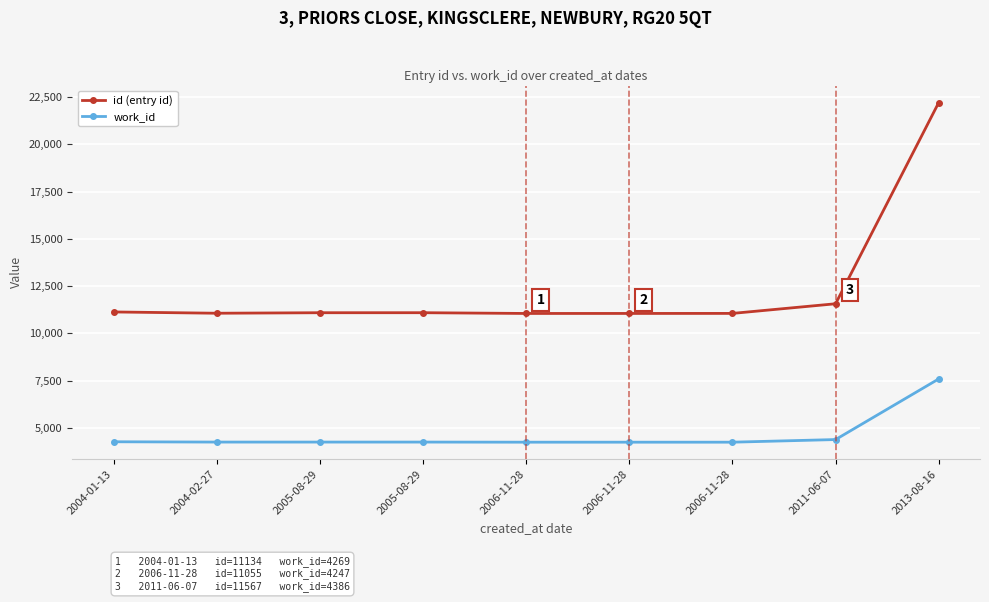

How many data points does each series have?

9